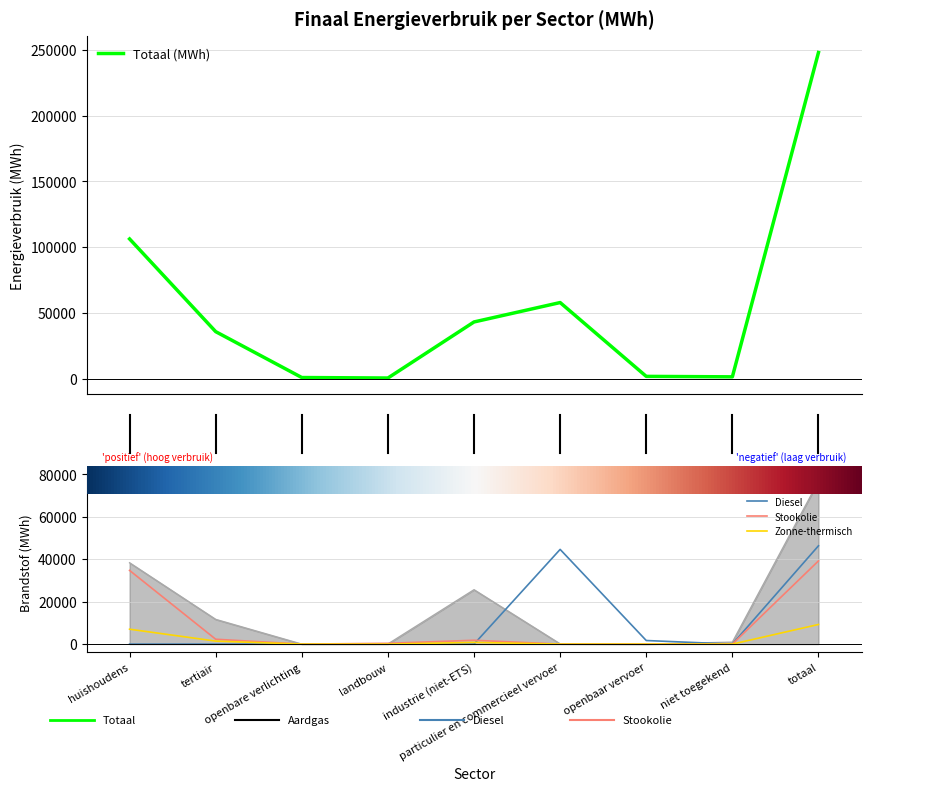

What is the sum of all Diesel values?

92579.1